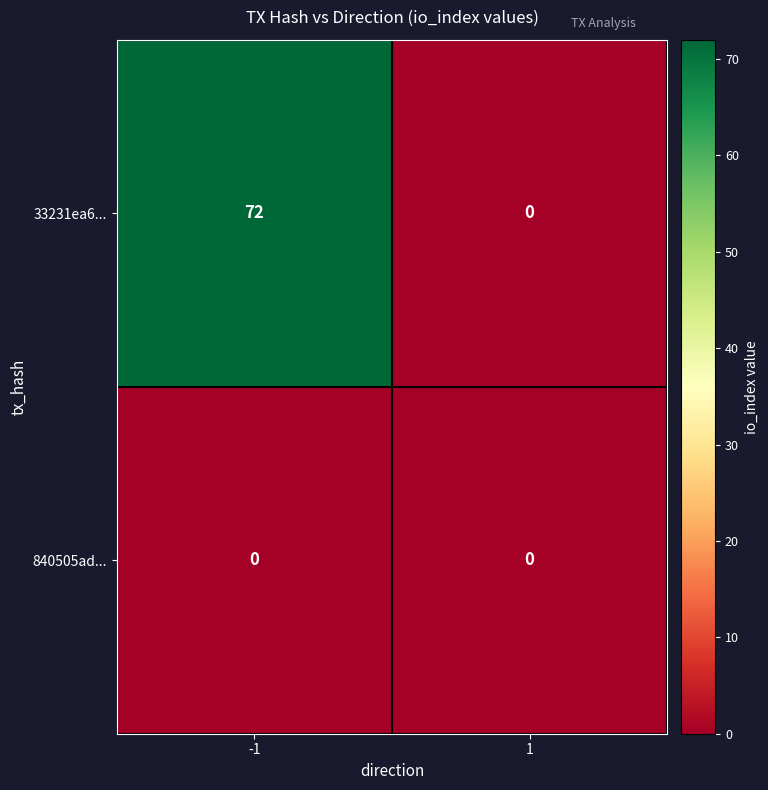

How many series are shown in this chart?

2